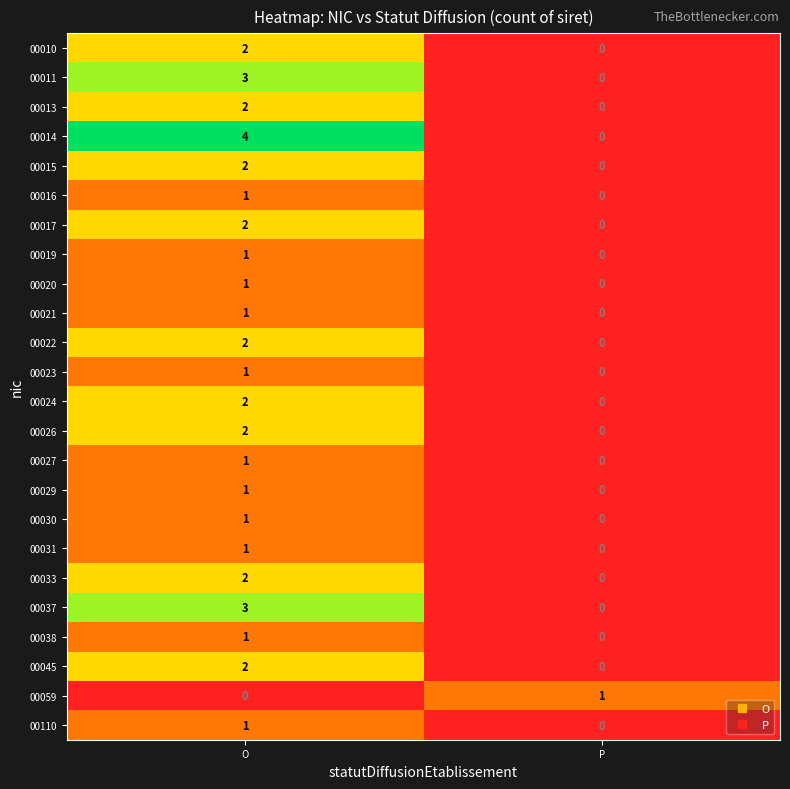

How many series are shown in this chart?

24